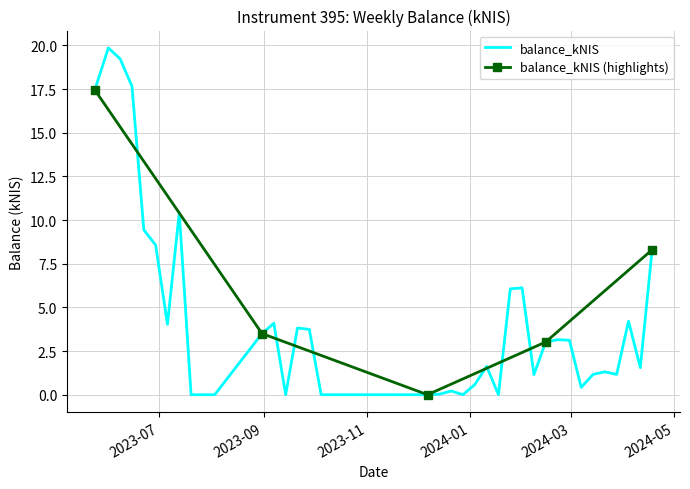

The value at 2023-06-22 is 9.4. True or false?

True